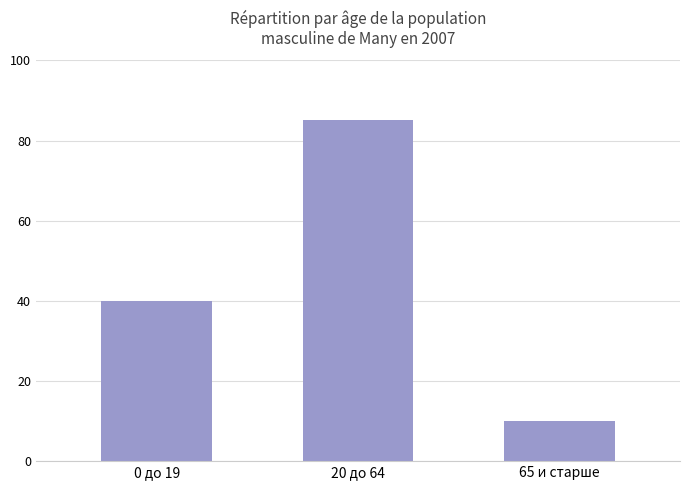

What is the label of the 3rd bar from the right?

0 до 19